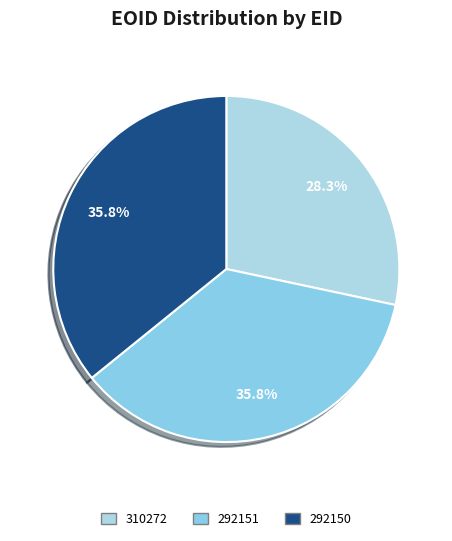

Is it true that 292150 is 50% of the pie?

False